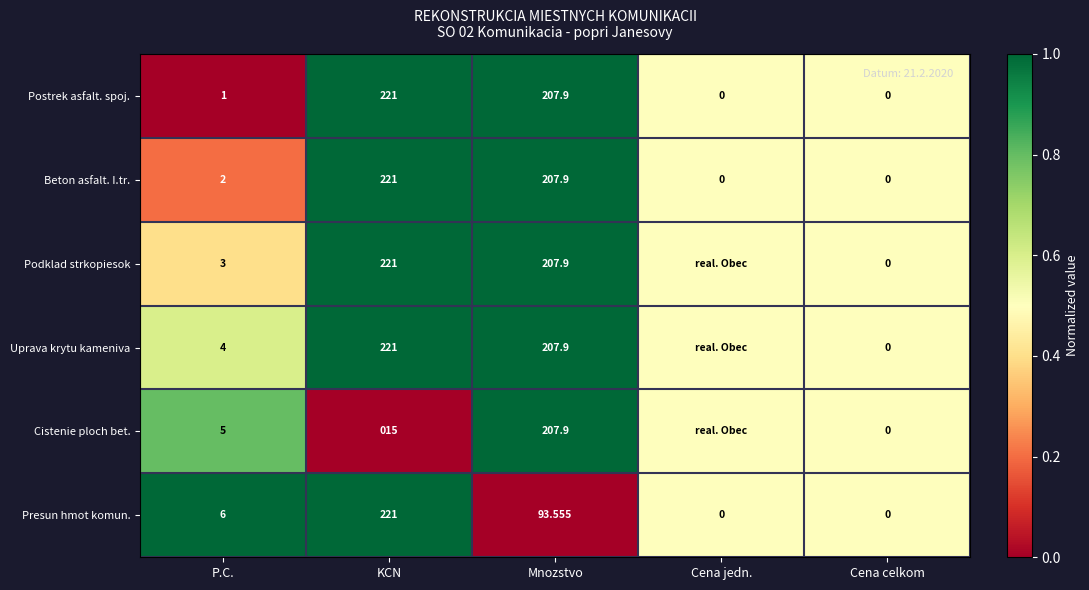

Which category has the highest value in the Presun hmot komun. series?

KCN